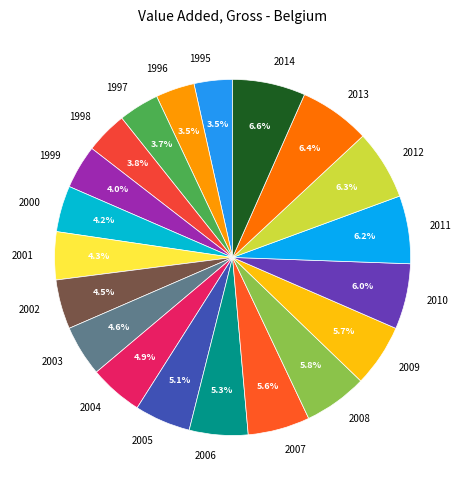

Is it true that 2000 is 4% of the pie?

True